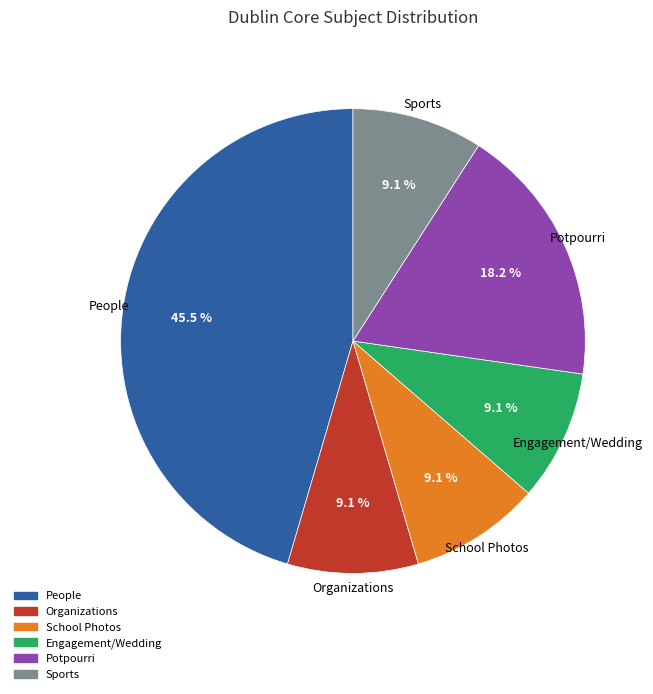

To the nearest percent, what is the difference between the Engagement/Wedding and Potpourri slice percentages?

9%